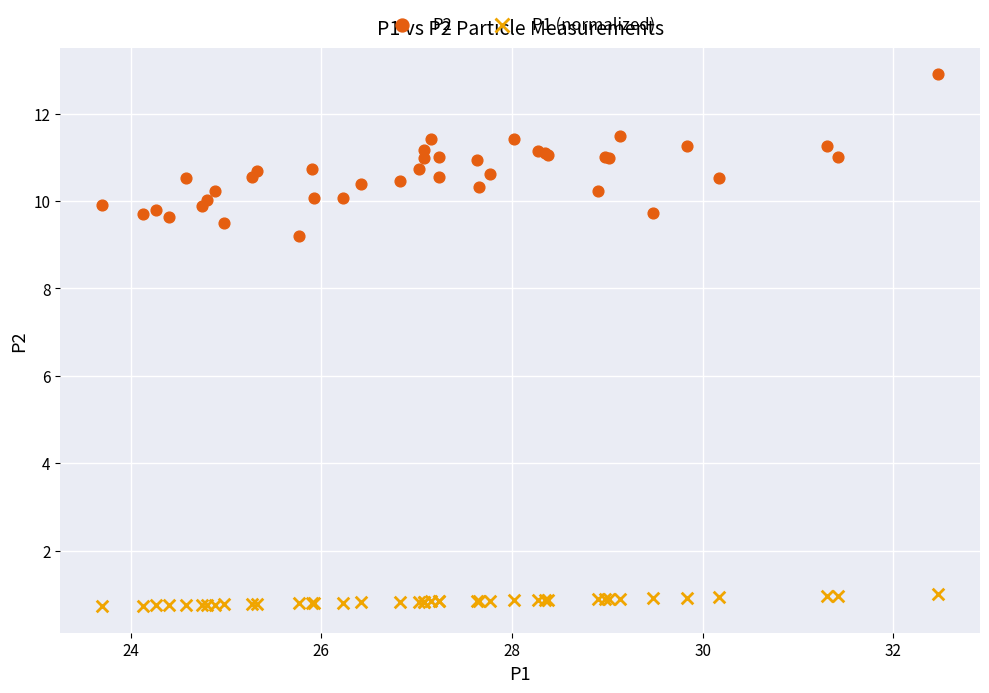

Across all series, what Y value is closest to 6?

9.2